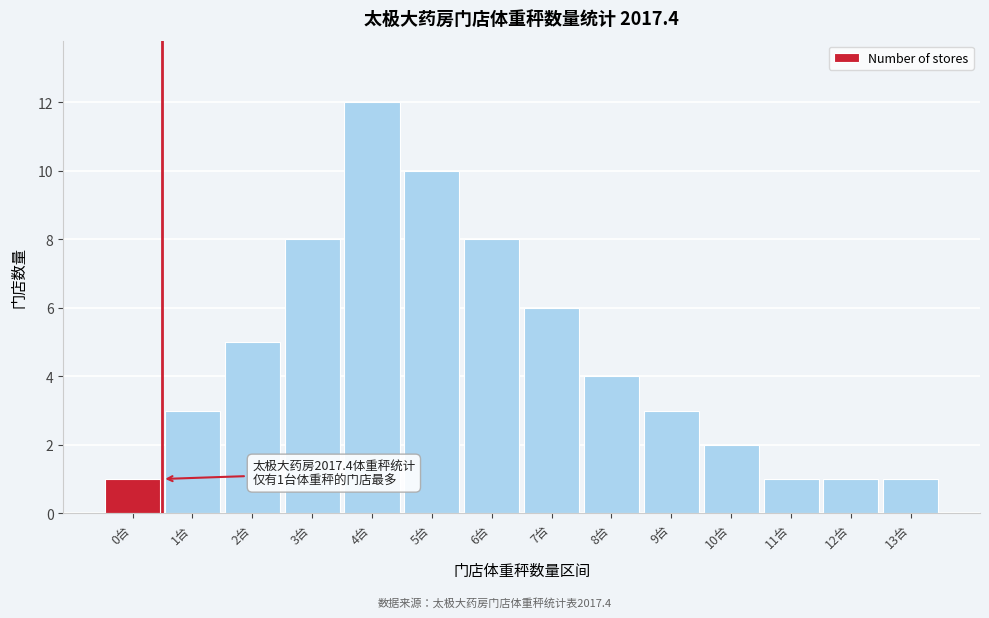

Reading left to right, transcribe all the data shown in this chart.

1	3	5	8	12	10	8	6	4	3	2	1	1	1